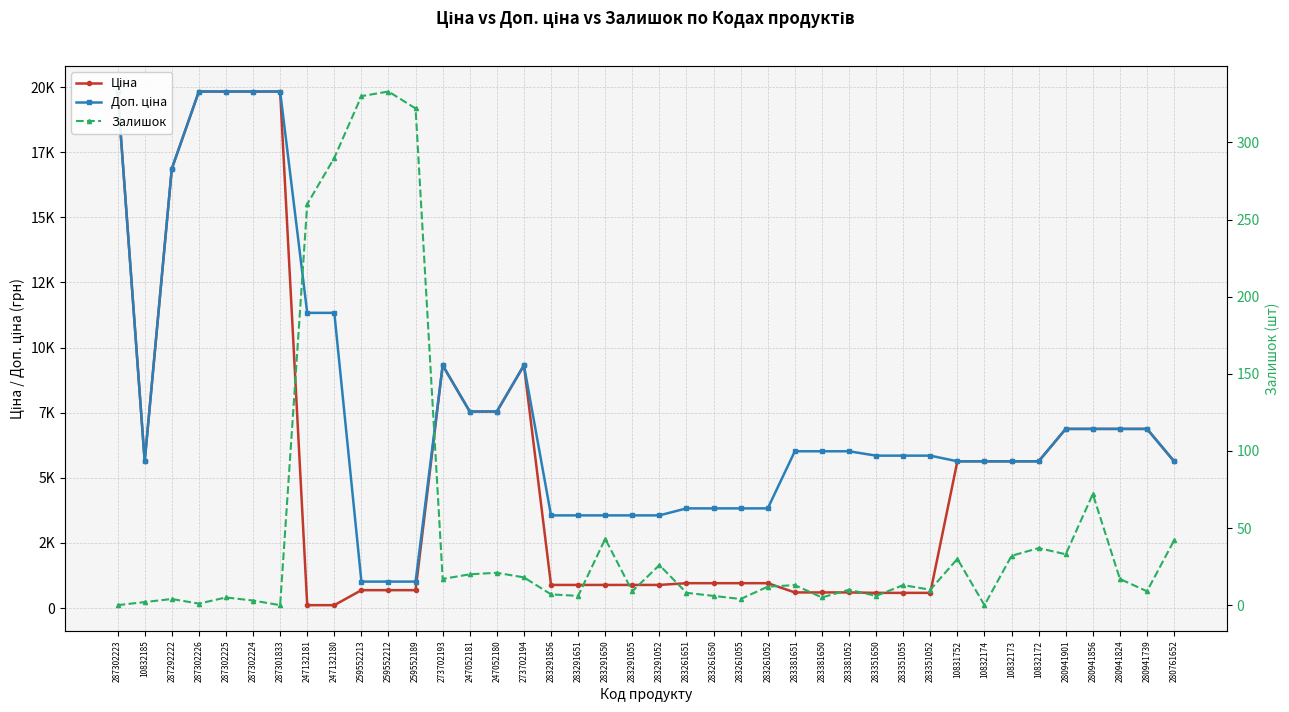

True or false: Ціна and Доп. ціна cross at least once.

False